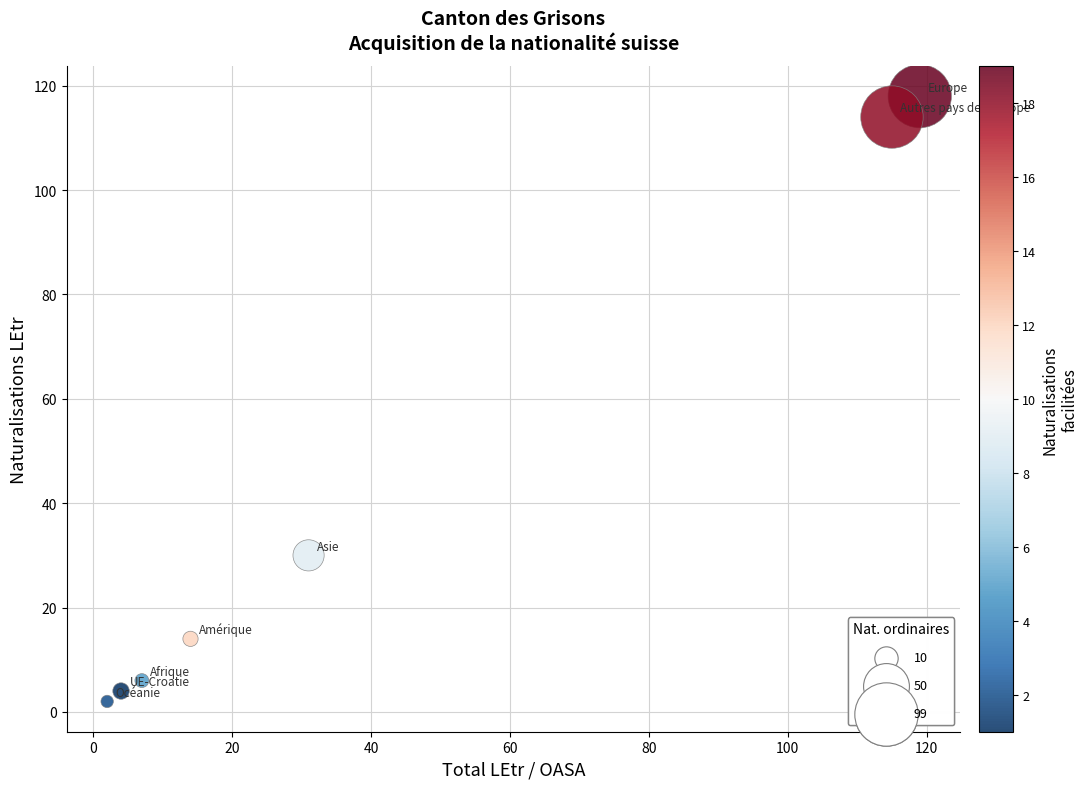

What is the range of X values (max minus min)?

117